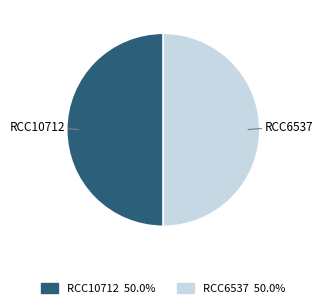

What is the ratio of the value at RCC6537 to the value at RCC10712?

1.0